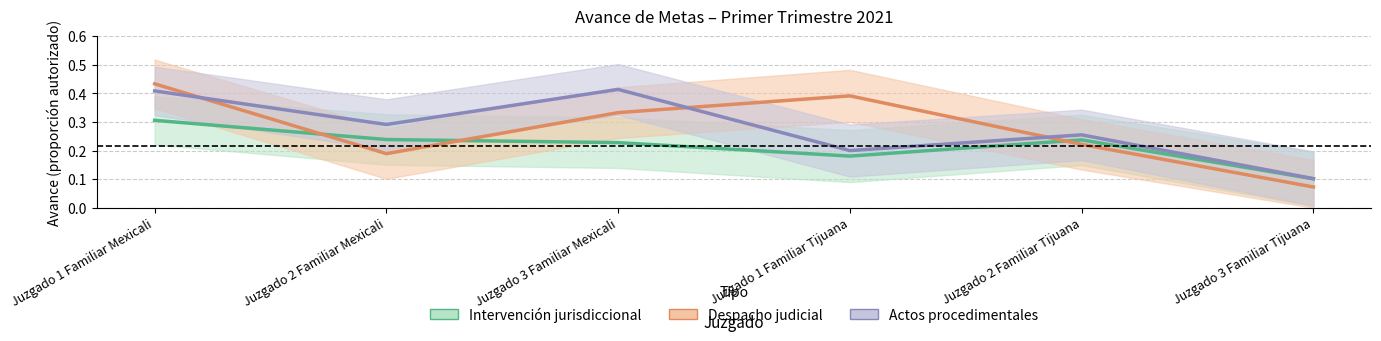

True or false: Actos procedimentales and Intervención jurisdiccional cross at least once.

False